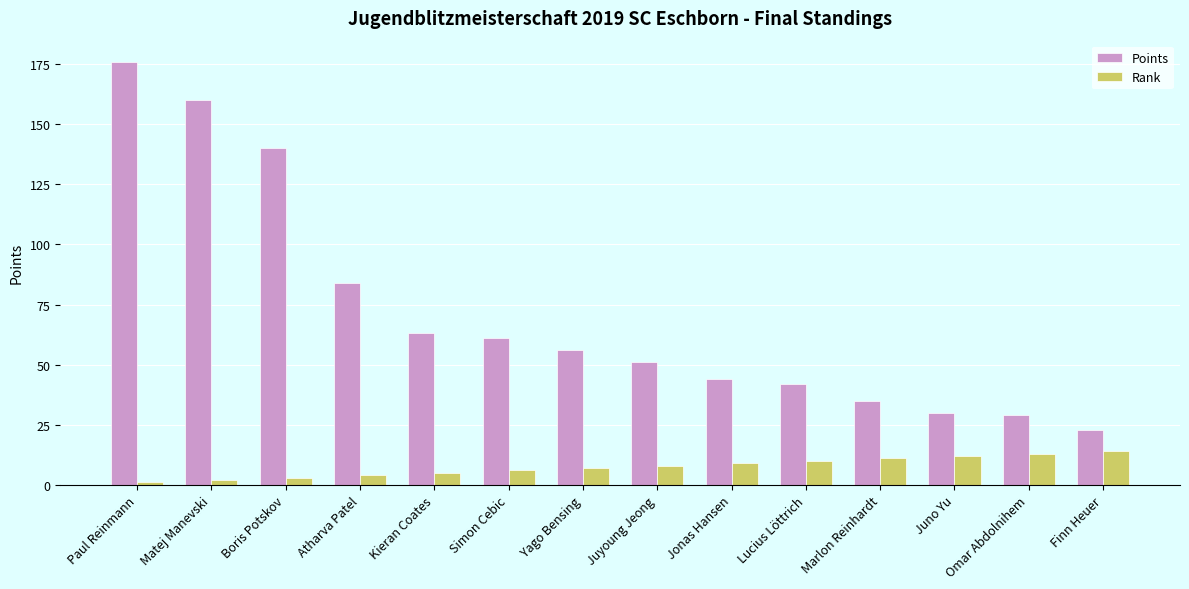

What is the average value of the Points series?

71